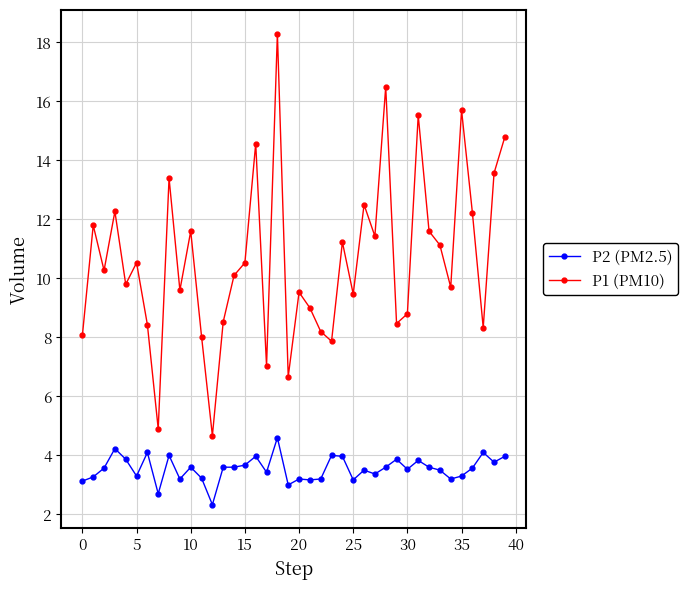

Which series has the largest total across all categories?

P1 (PM10)